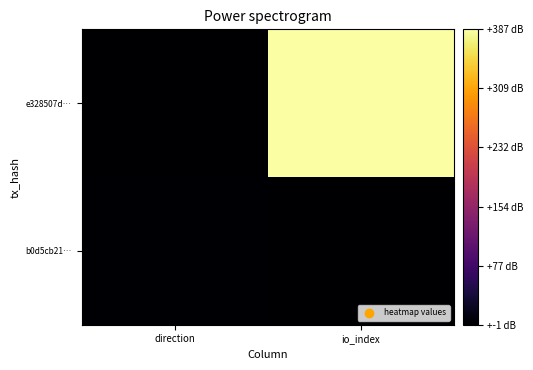

Which category has the highest value across all series?

io_index